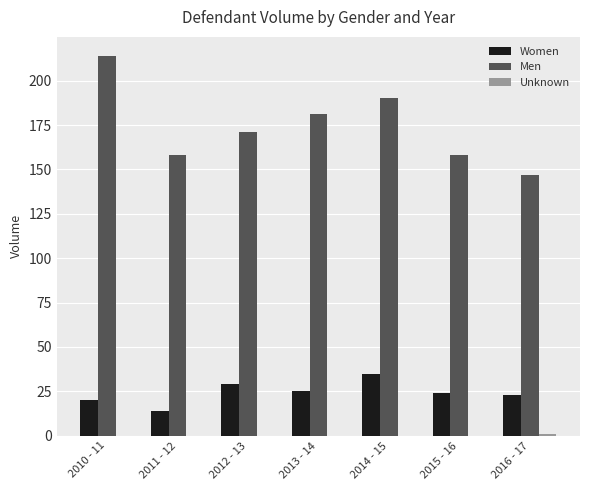

Is the value of Women at 2016 - 17 greater than the value of Men at 2013 - 14?

No